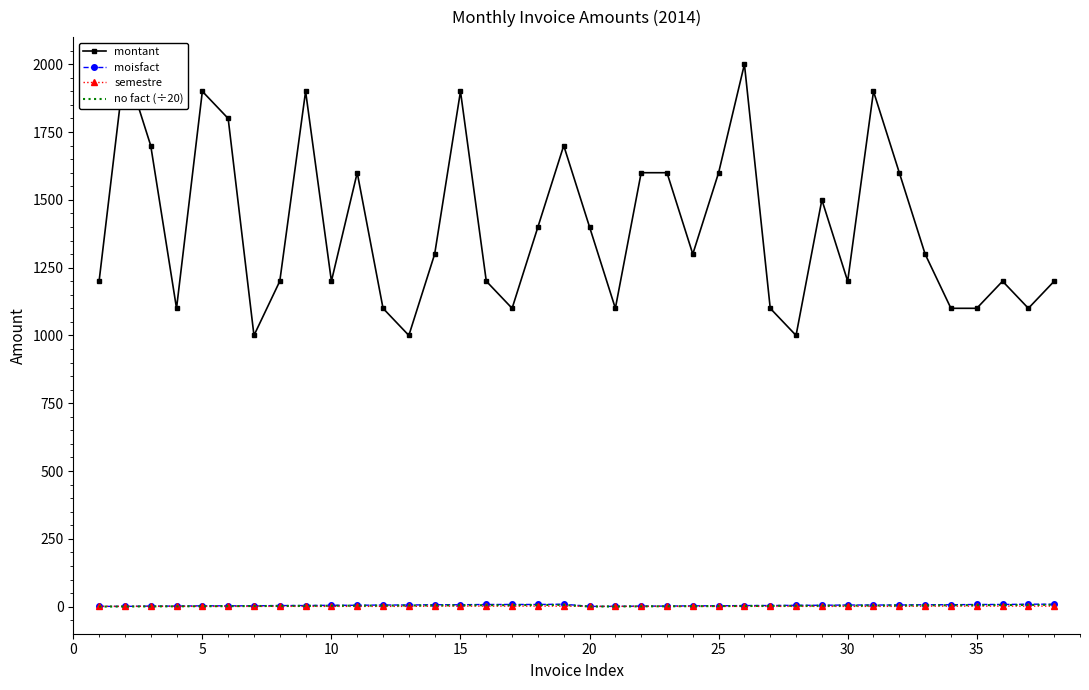

List the series in order of their peak value, lowest first.

semestre, no fact (÷20), moisfact, montant